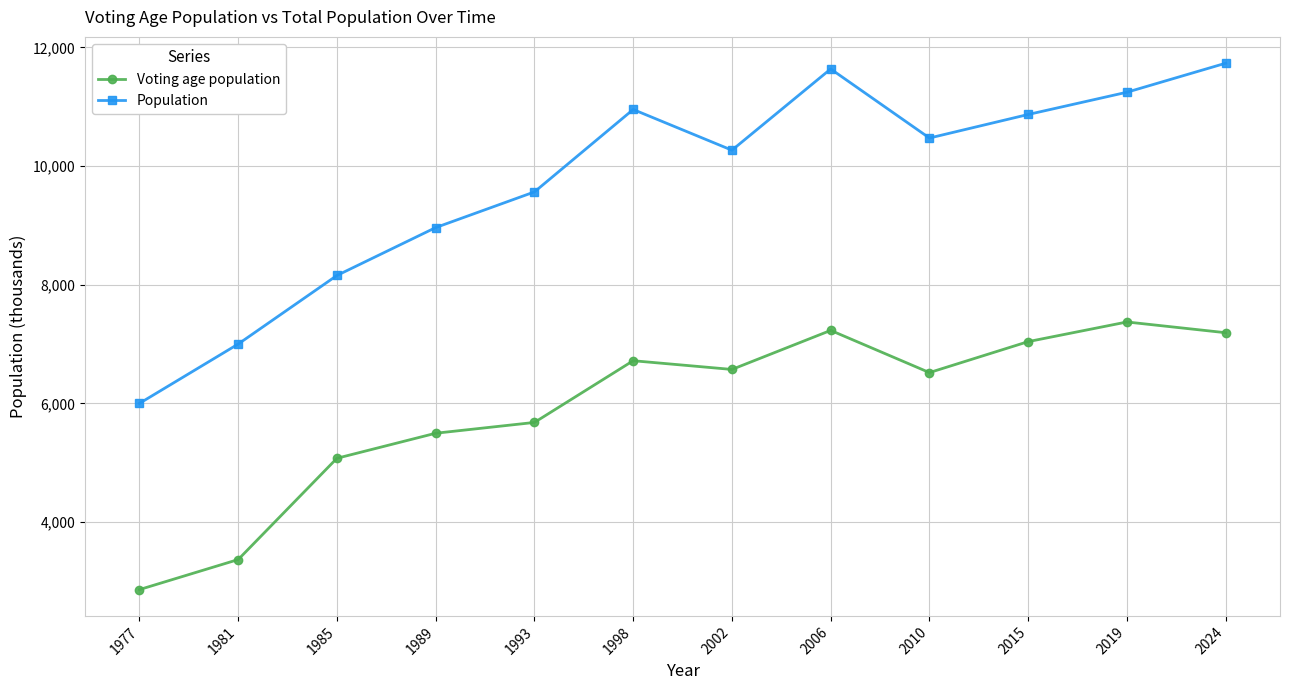

What is the average value of the Voting age population series?

5927